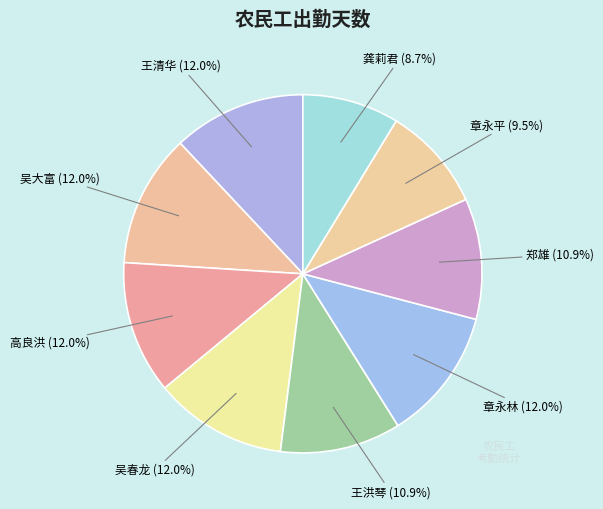

To the nearest percent, what is the difference between the largest and smallest slice percentages?

3%